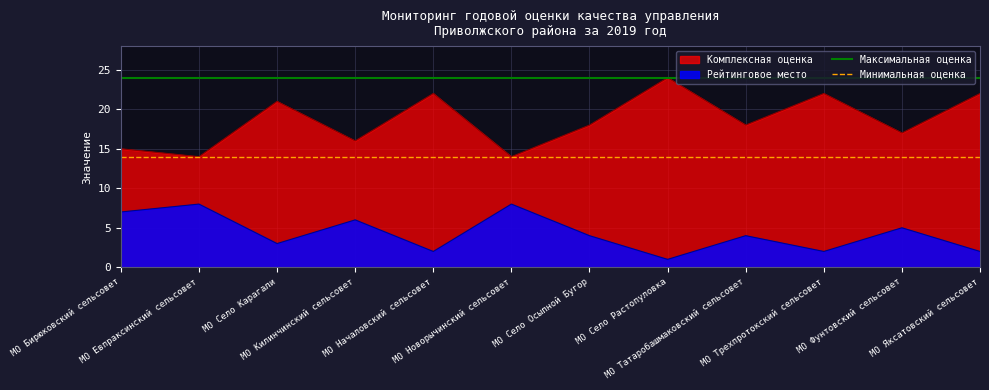

True or false: Рейтинговое место and Комплексная оценка intersect in this chart.

False